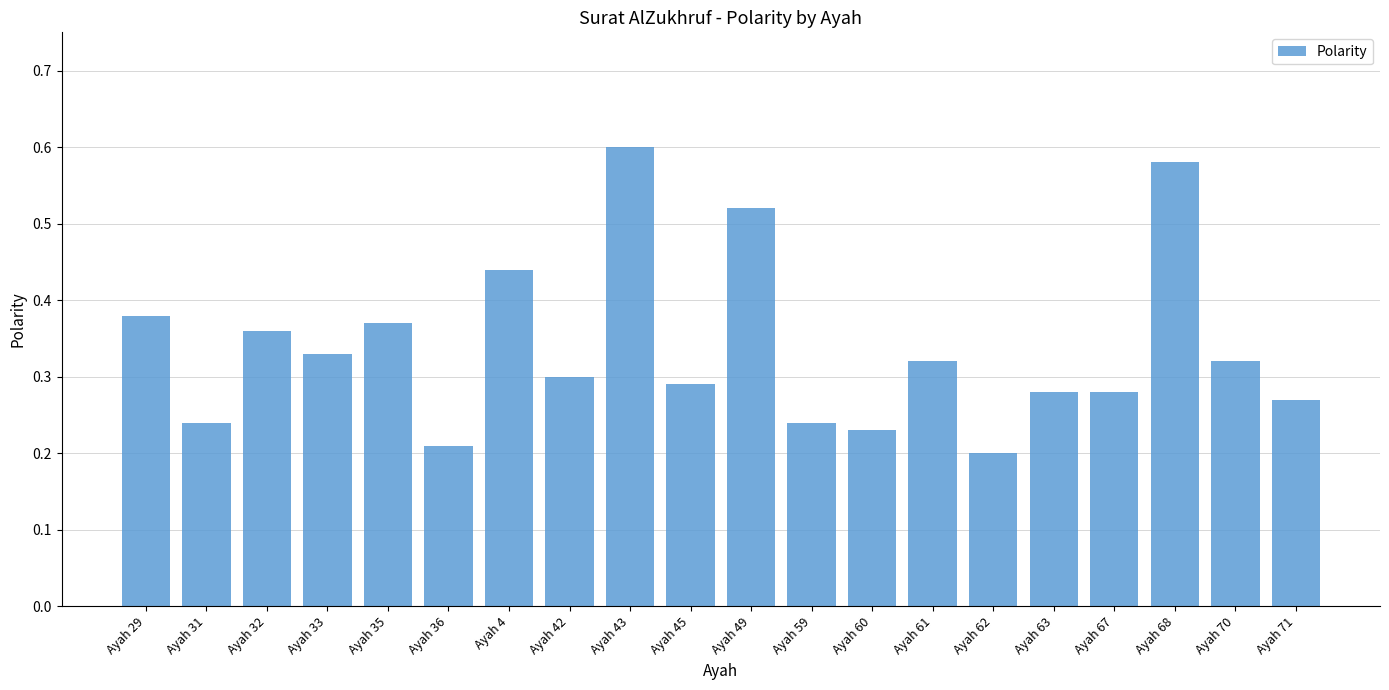

What is the label of the 5th bar from the right?

Ayah 63